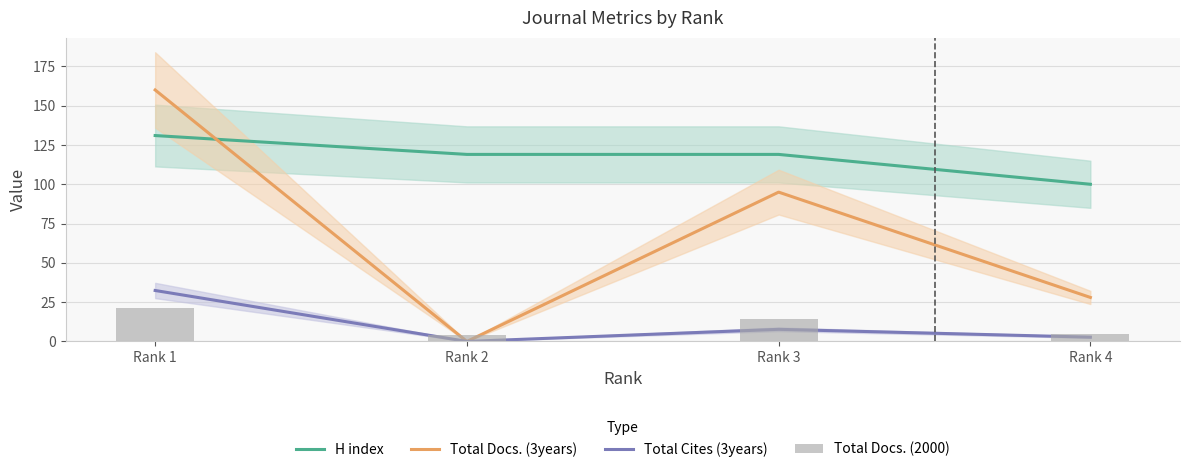

What is the sum of the Total Docs. (2000) values at Rank 1 and Rank 4?

26.0